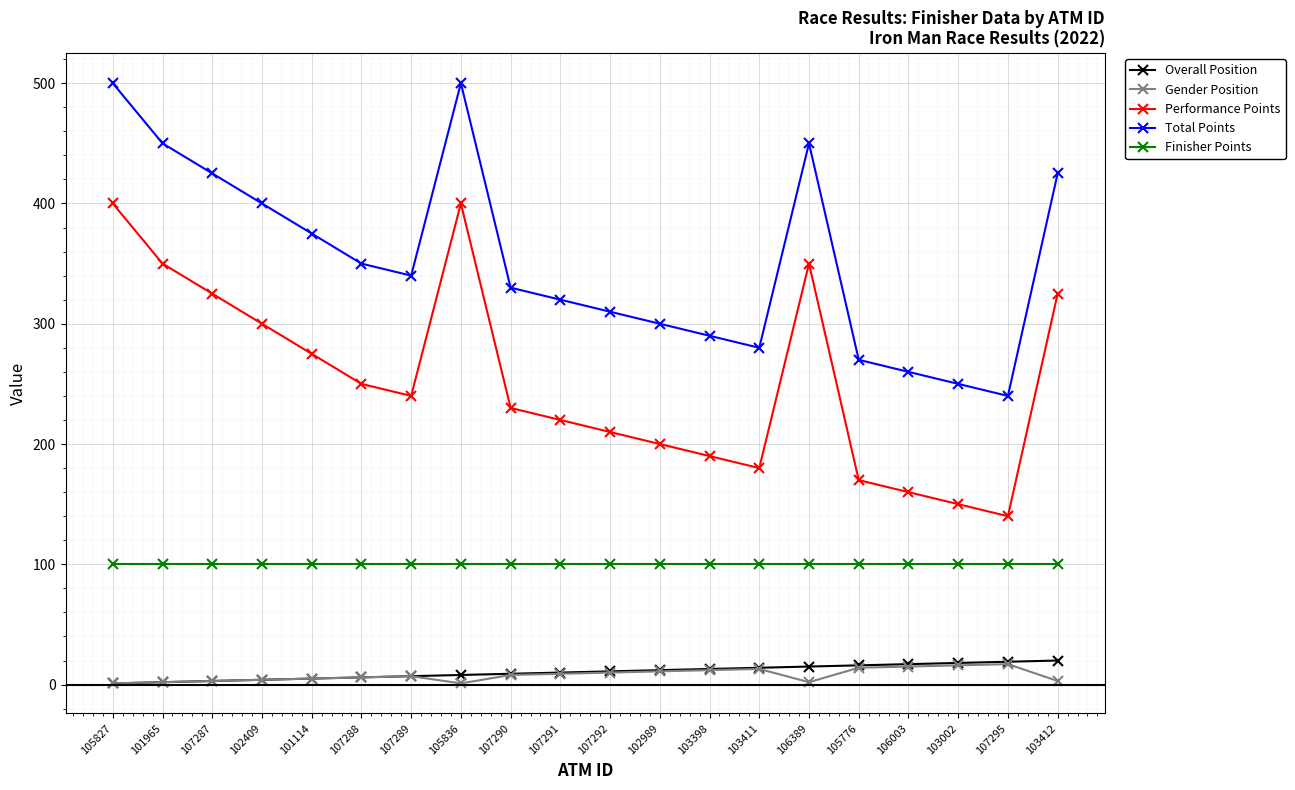

True or false: Finisher Points and Overall Position cross at least once.

False